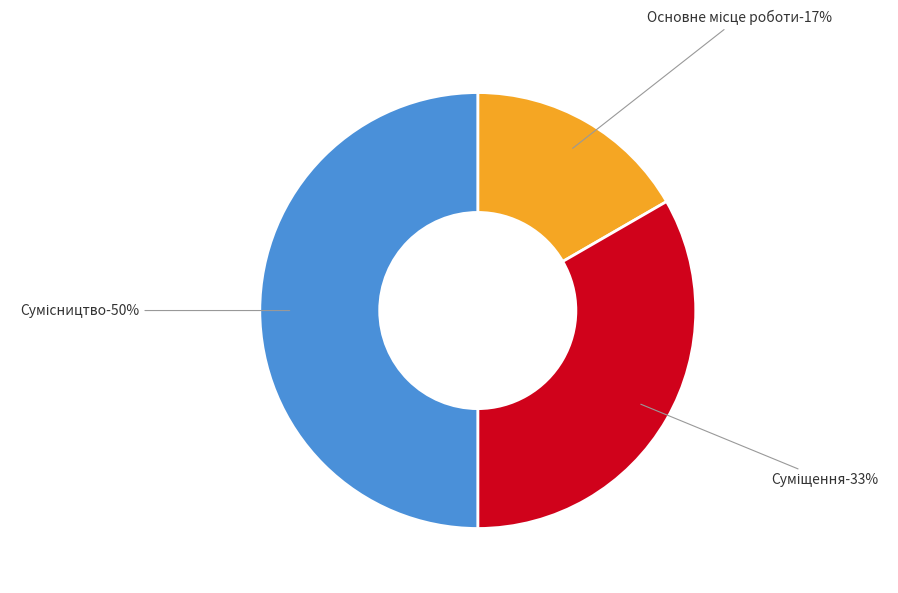

Which category has the smallest portion of the pie?

Основне місце роботи